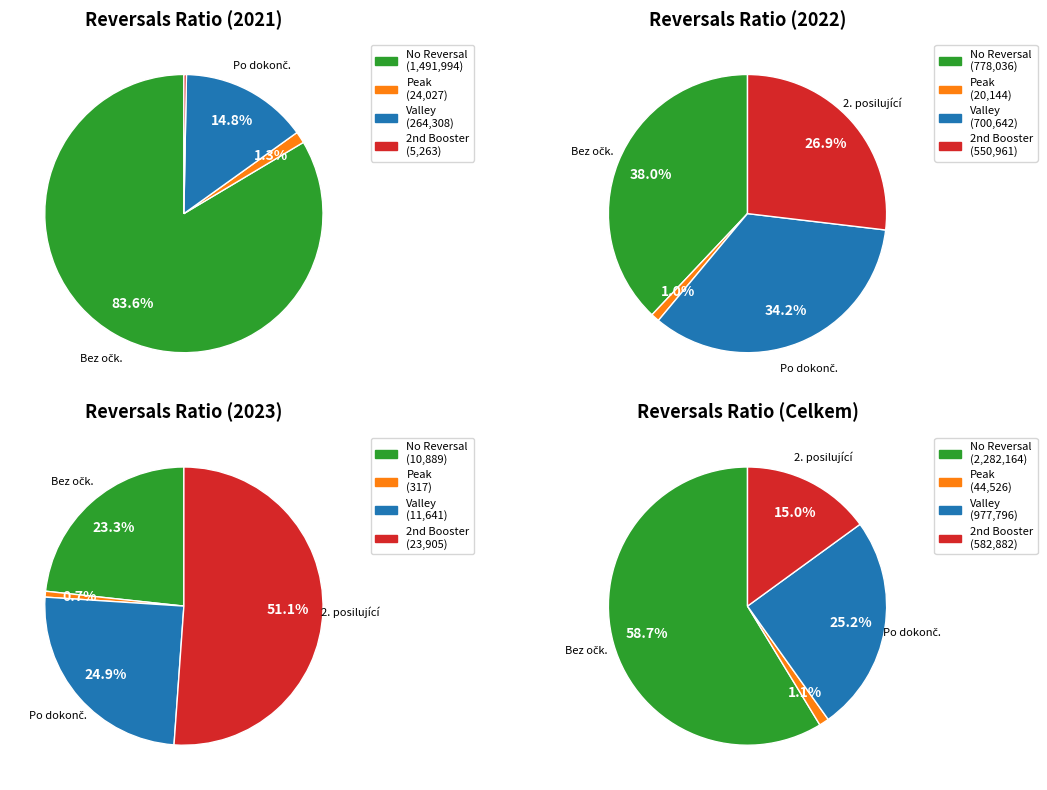

Is 2023-03 the majority of the pie?

No